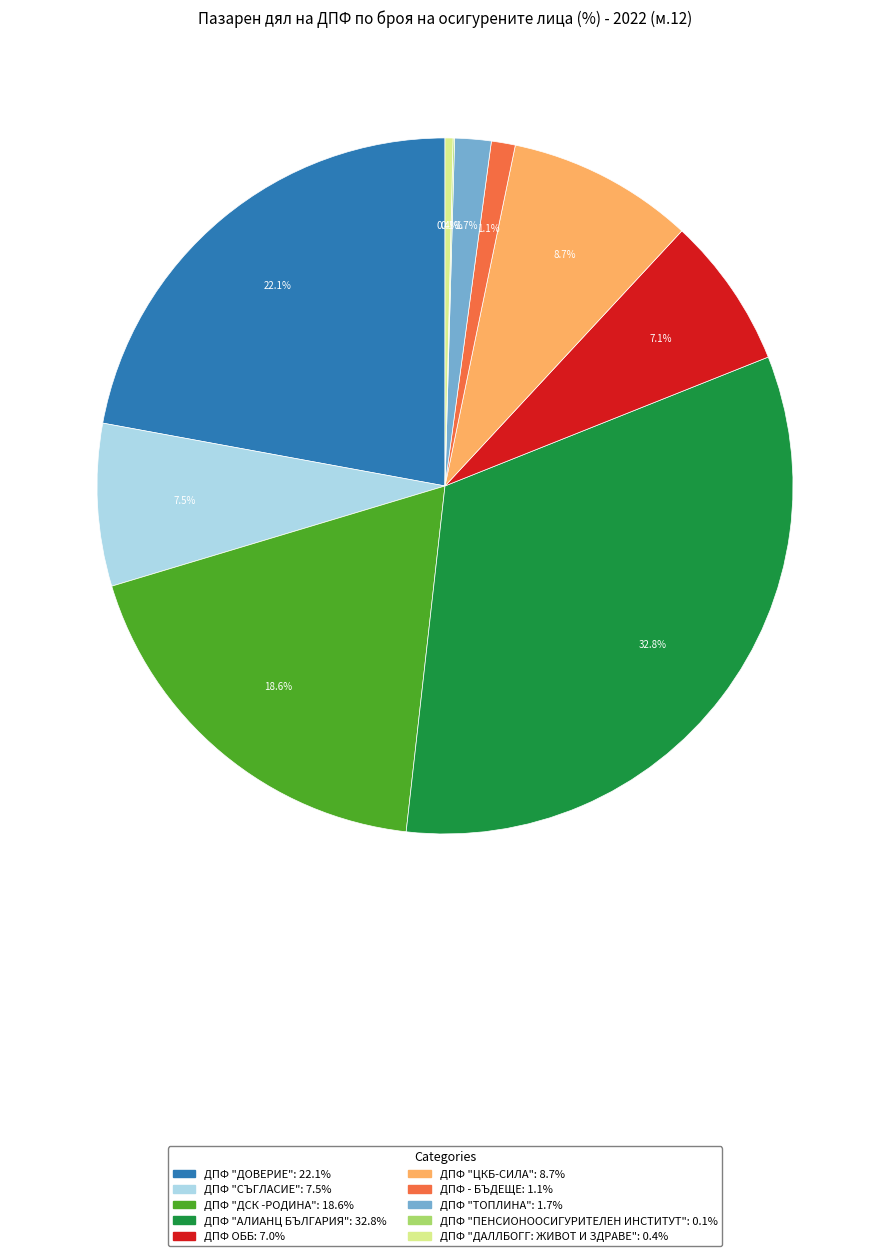

Is there a majority slice in this chart?

No